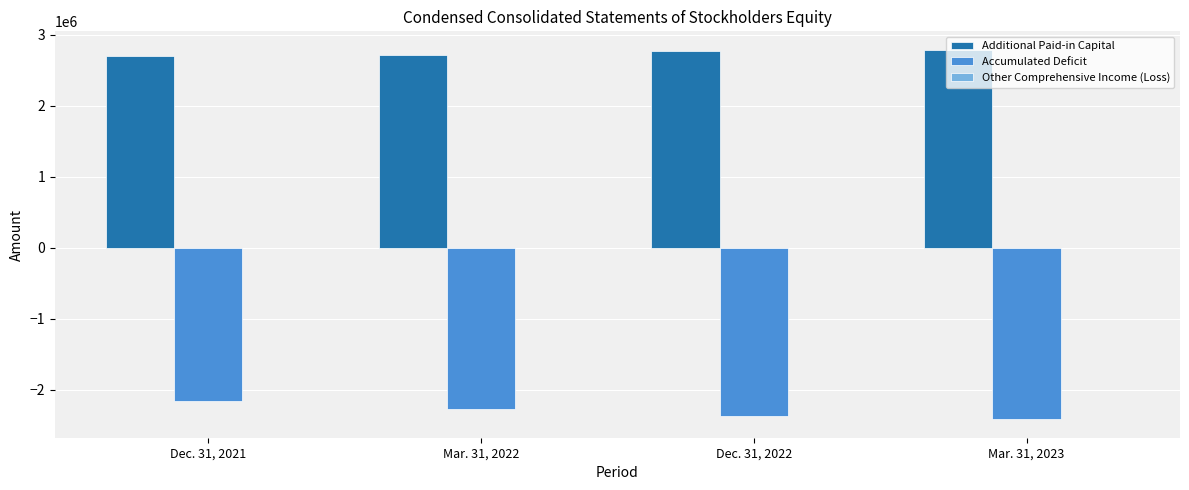

Is the value of Additional Paid-in Capital at Mar. 31, 2023 greater than the value of Accumulated Deficit at Dec. 31, 2021?

Yes